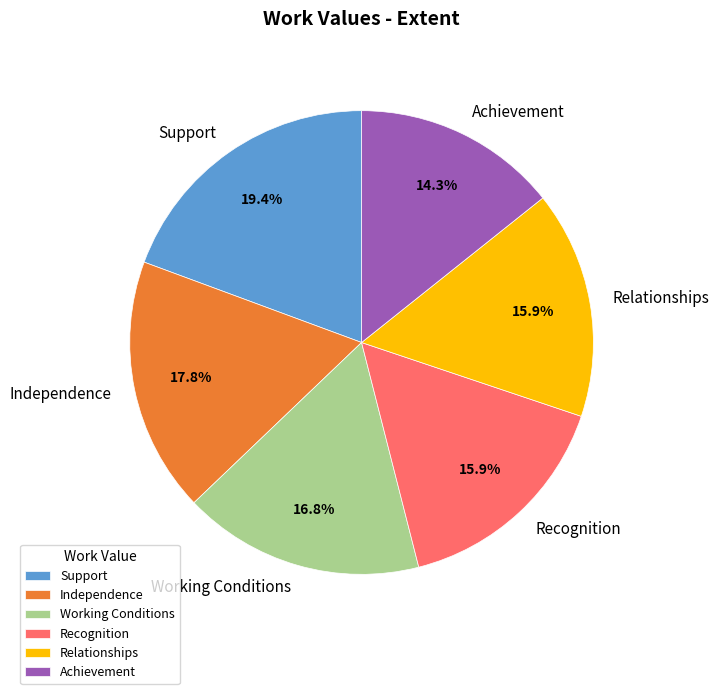

Which slice is the largest?

Support